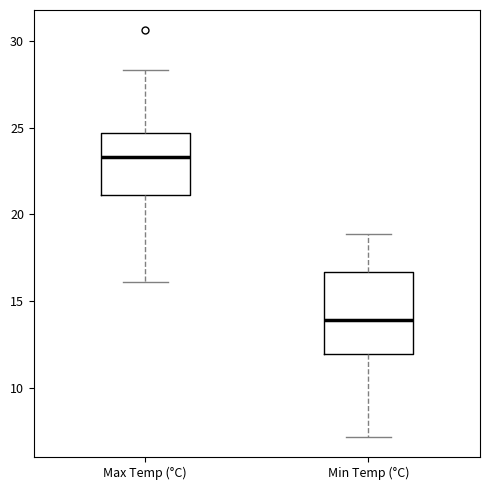

Comparing the boxes themselves (not the whiskers), which one is the tallest?

Min Temp (°C)